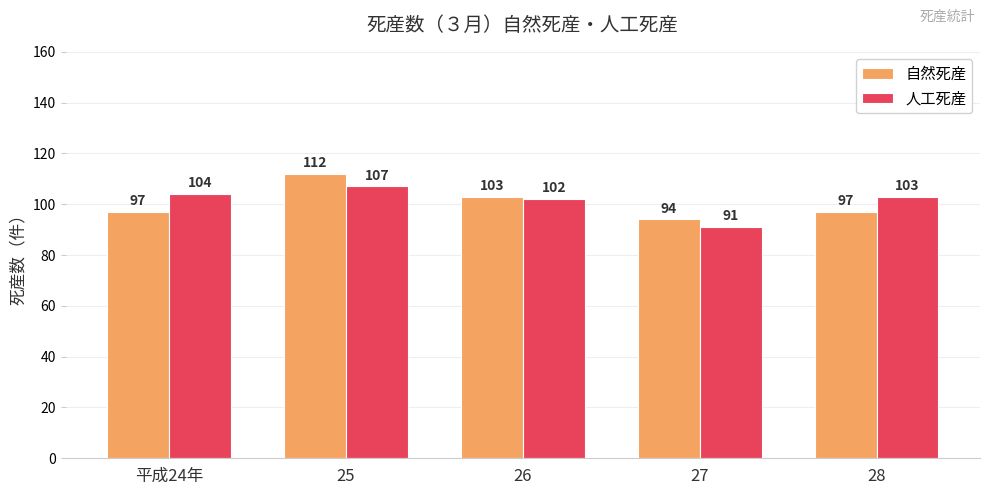

List the series in order of their overall mean, highest first.

人工死産, 自然死産